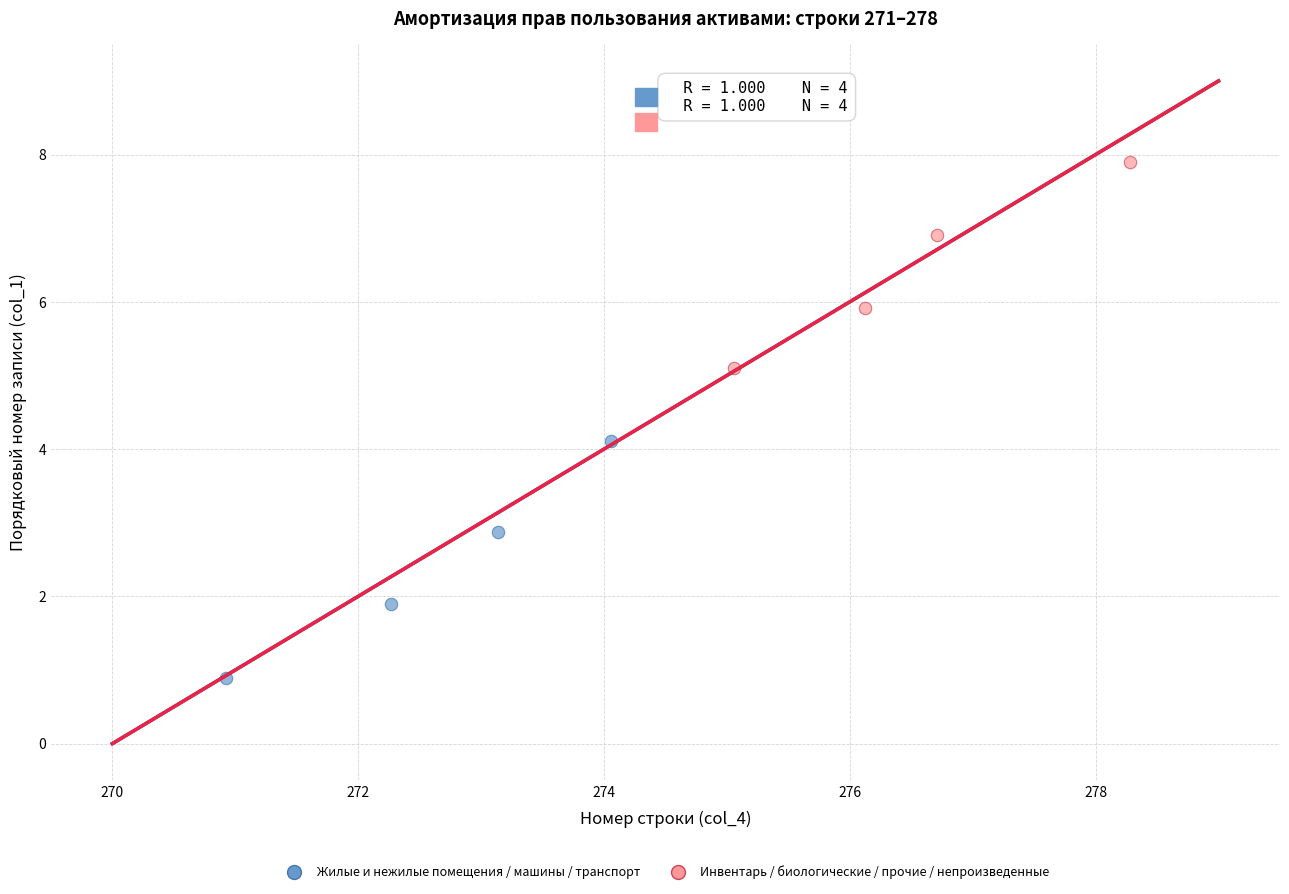

Which series has the widest spread of Y values?

Жилые и нежилые помещения / машины / транспорт